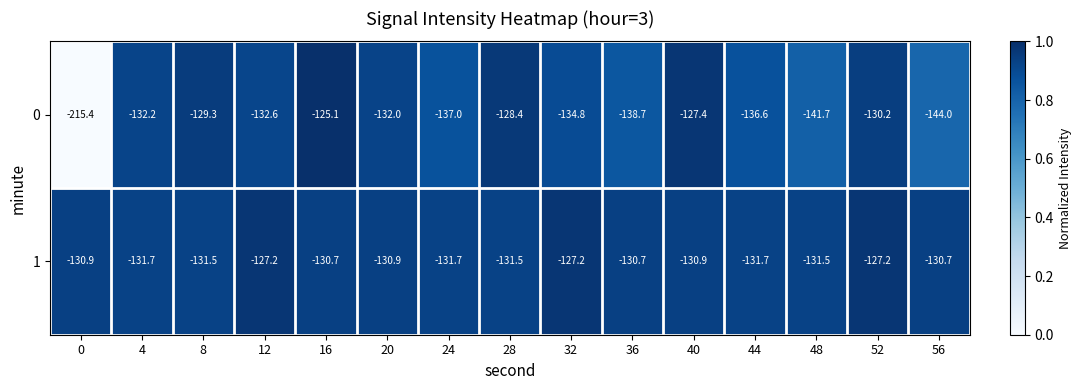

Between 8 and 32, which series saw the biggest shift?

0